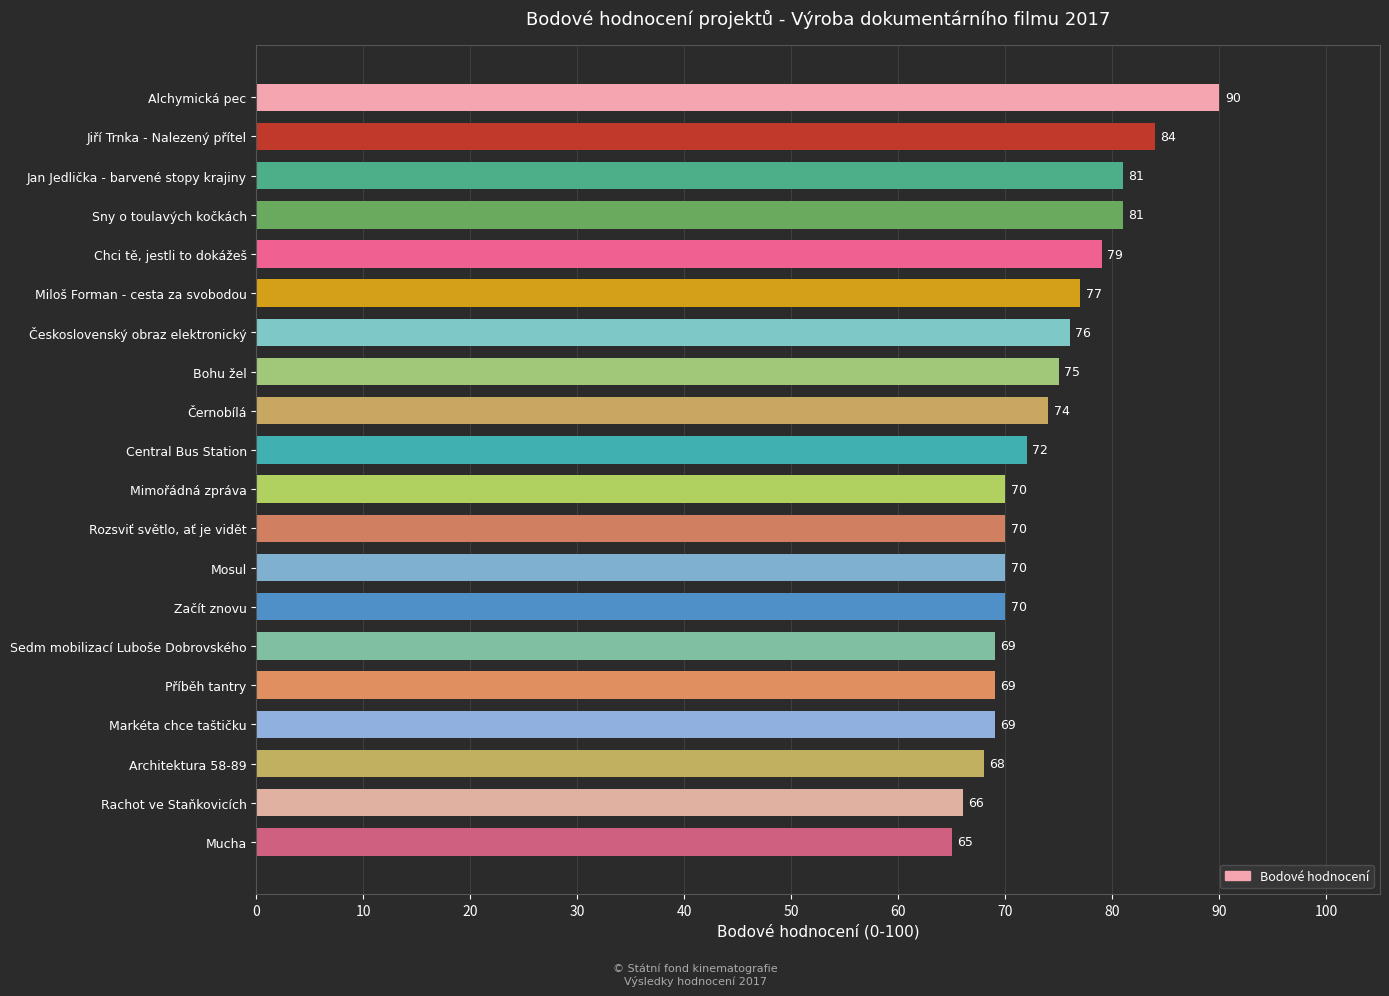

Reading bottom to top, list all the values displayed in this chart.

65	66	68	69	69	69	70	70	70	70	72	74	75	76	77	79	81	81	84	90